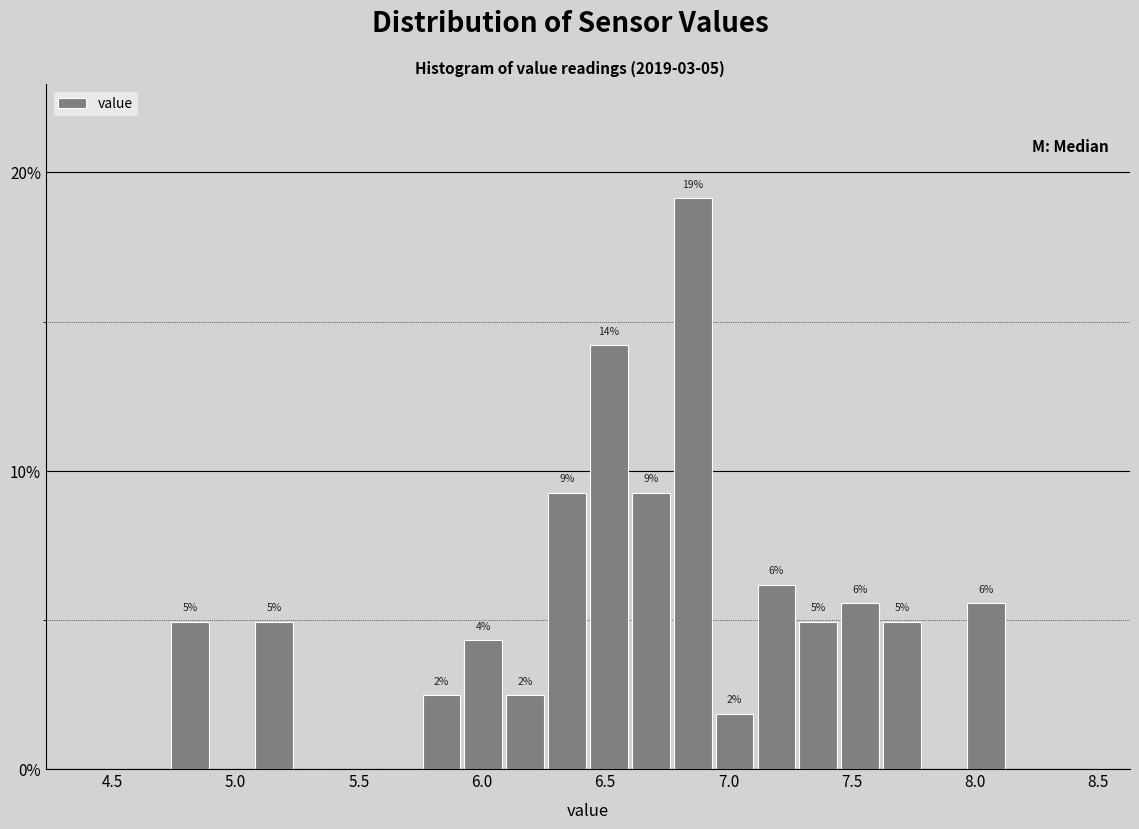

Read against the x-axis, roughly where is the centre of the tallest bar?

6.85